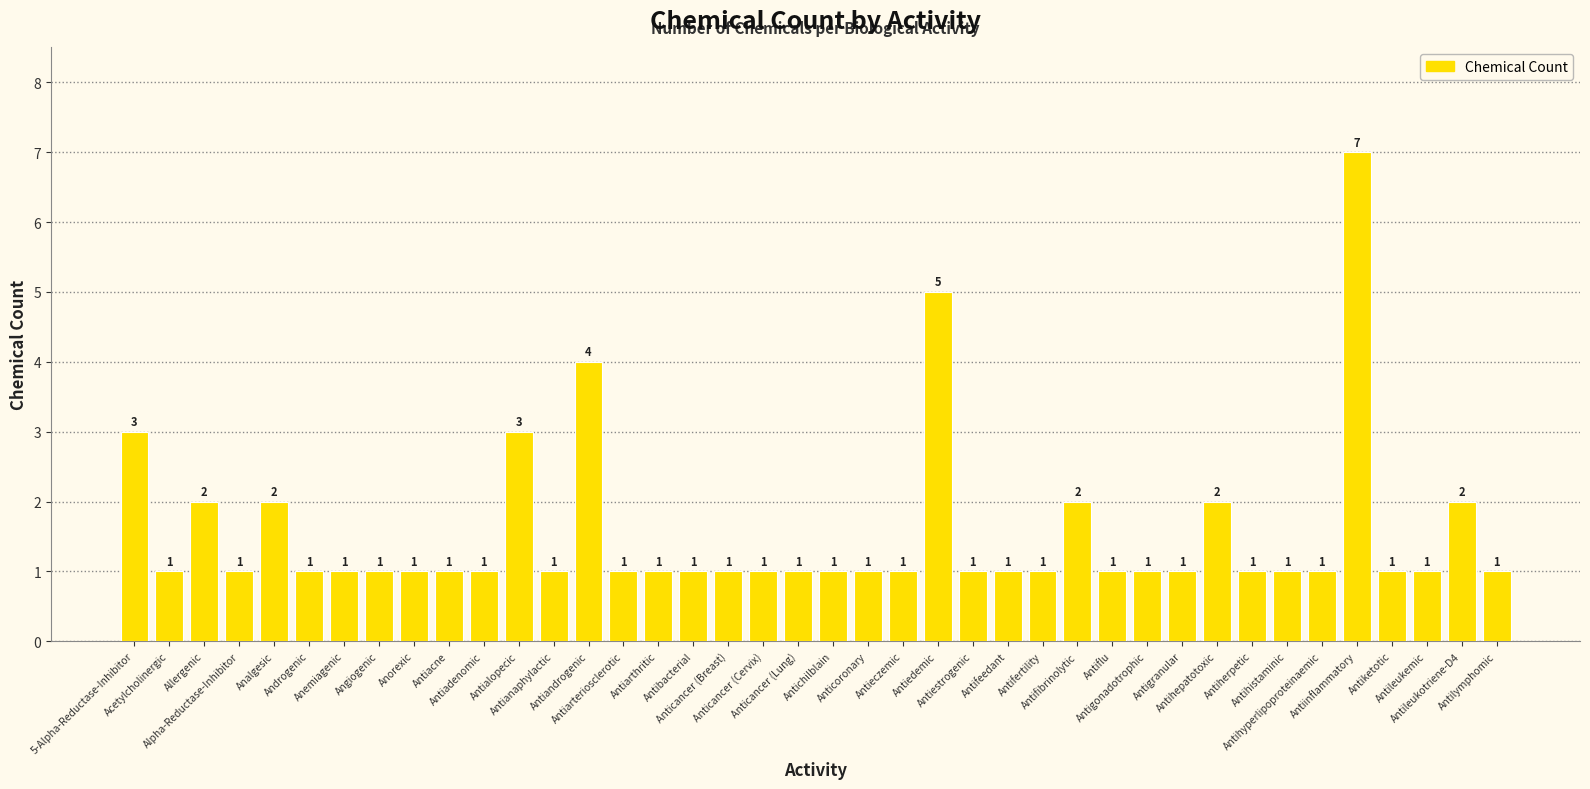

At which label is the value closest to 4?

Antiandrogenic